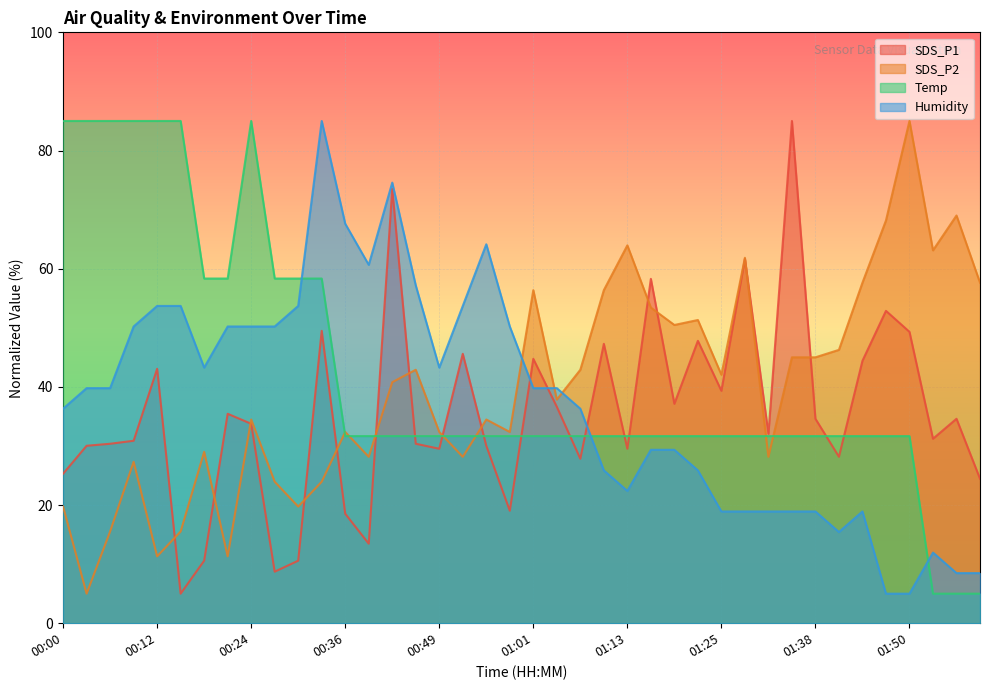

What is the difference between the second highest and minimum values in the Temp series?

80.0